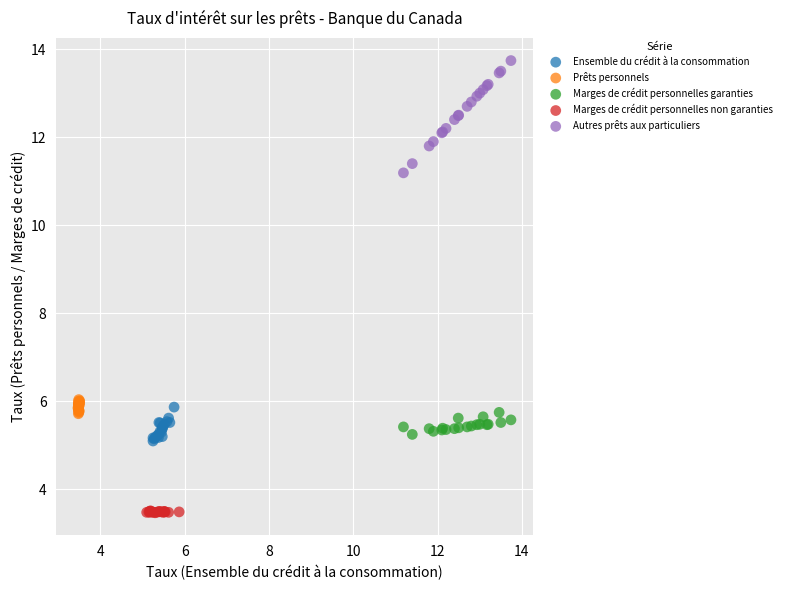

Which series reaches the maximum Y coordinate?

Autres prêts aux particuliers